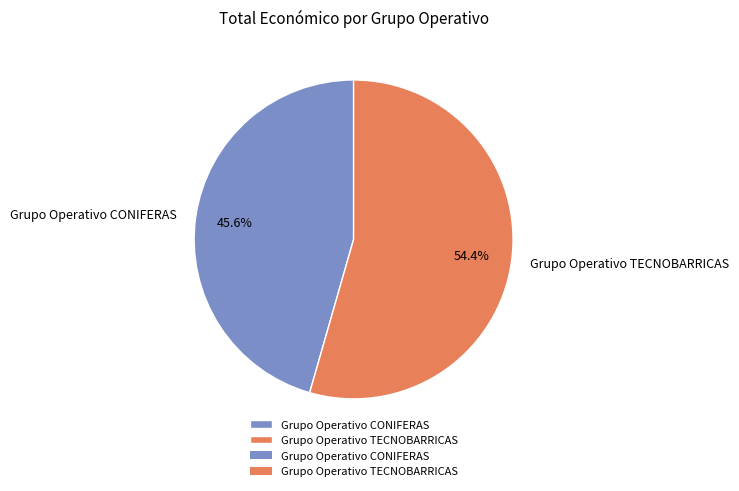

To the nearest percent, what is the difference between the largest and smallest slice percentages?

9%